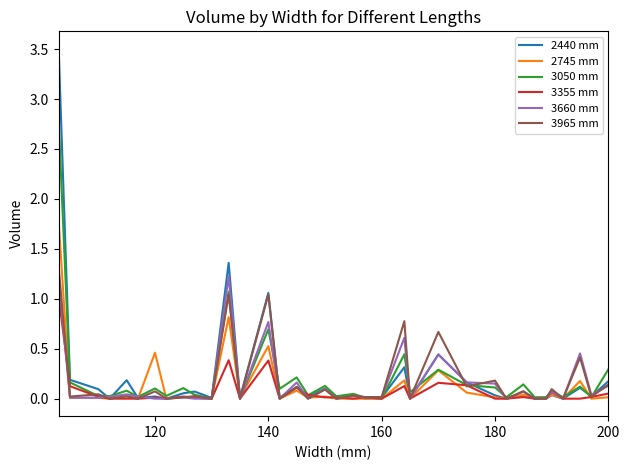

Count the number of categories in the chart.

36